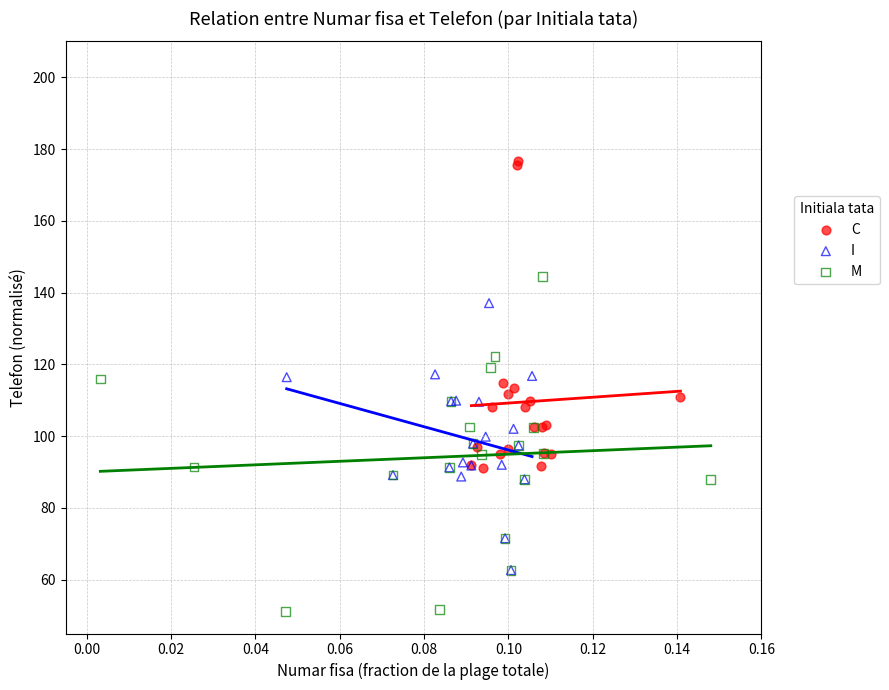

What are all the series names shown in the legend?

C, I, M